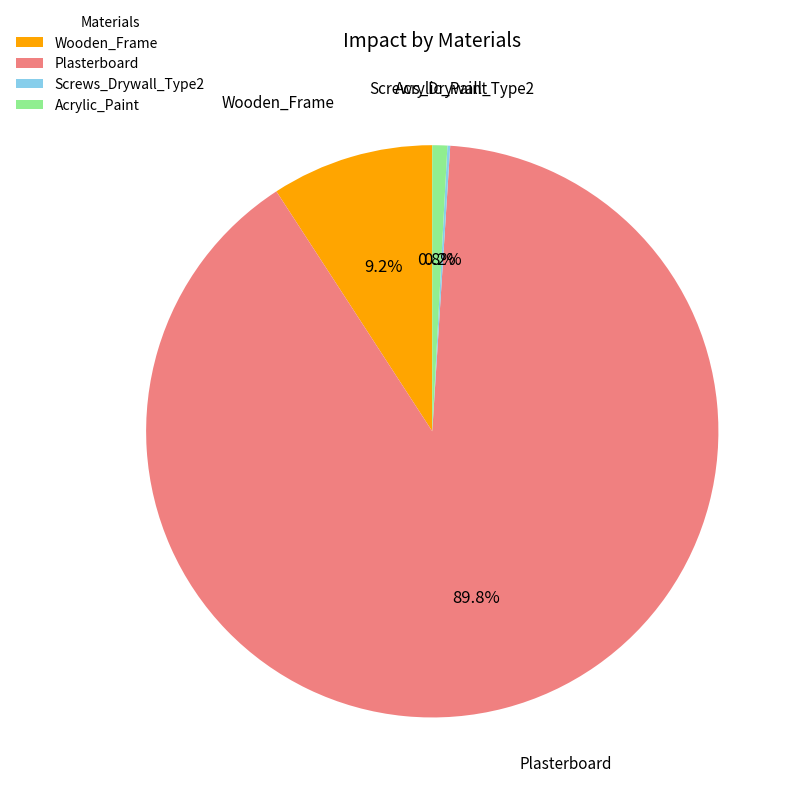

What is the largest slice in the pie chart?

Plasterboard